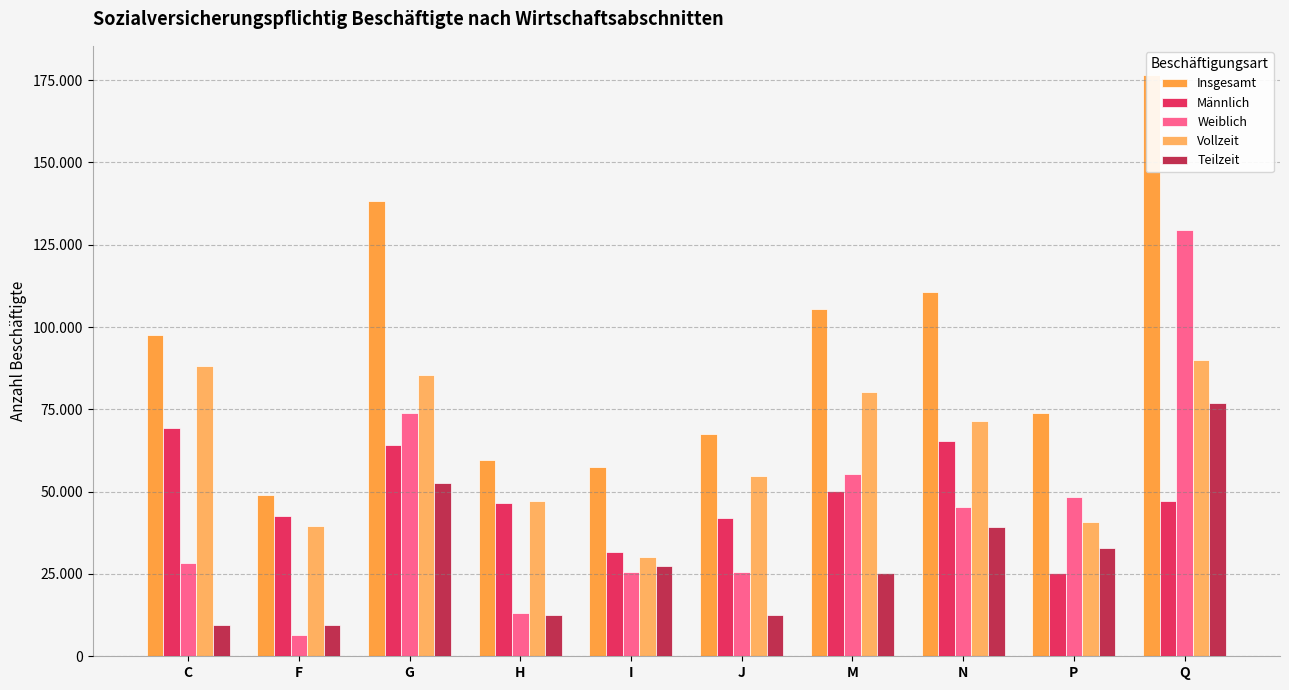

At which category is the sum across all series the highest?

Q